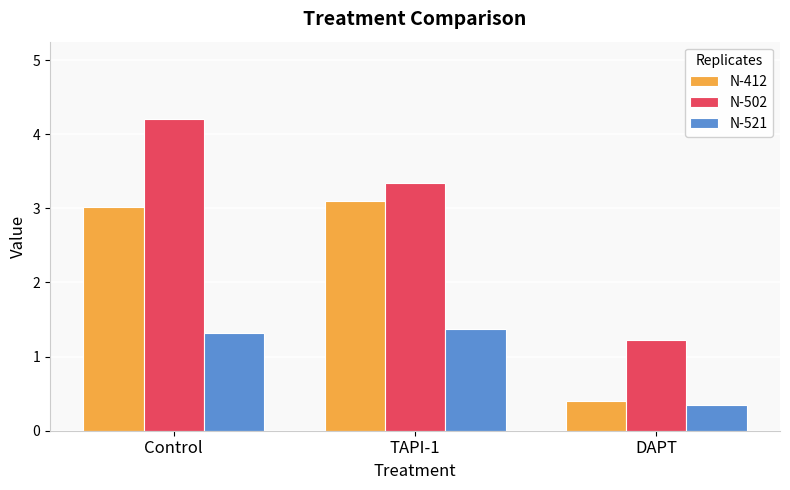

Is the value of N-412 at DAPT greater than the value of N-521 at DAPT?

Yes